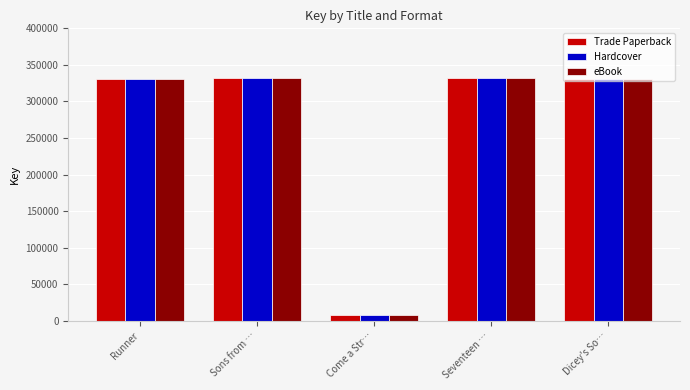

Read the Hardcover value at Sons from …, to the nearest 50.

331650